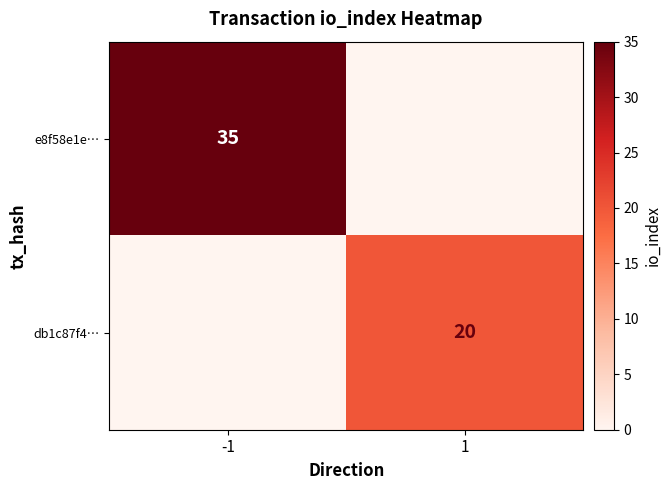

What is the difference between the highest and lowest values at -1?

35